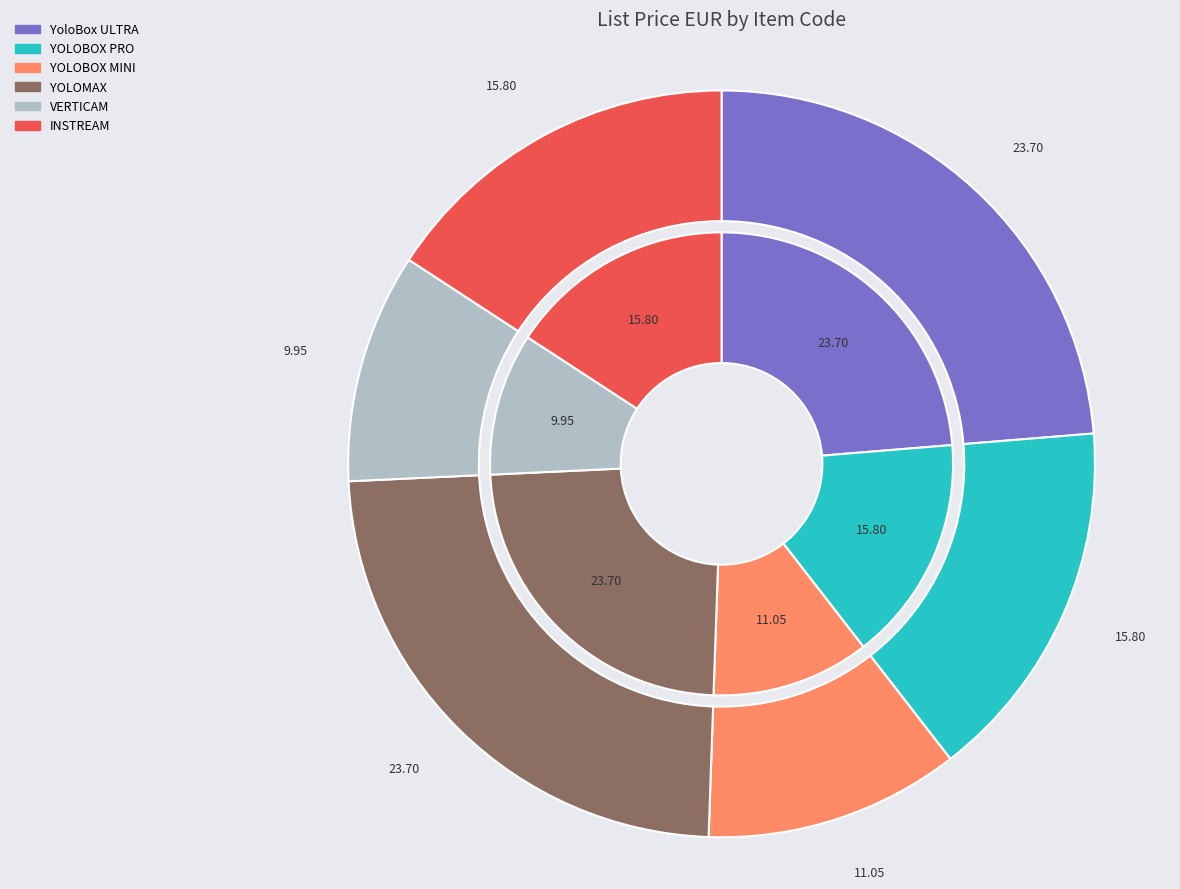

Is there any slice that represents more than half of the pie?

No